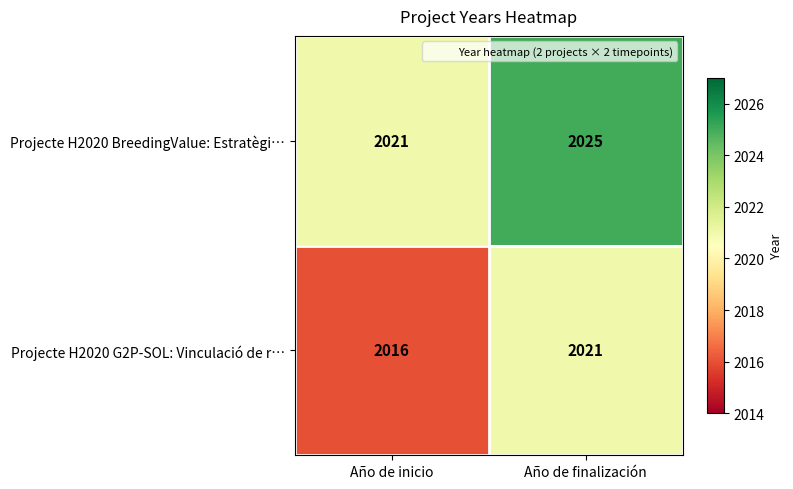

What value does the Projecte H2020 G2P-SOL: Vinculació de r… series have at Año de inicio?

2016